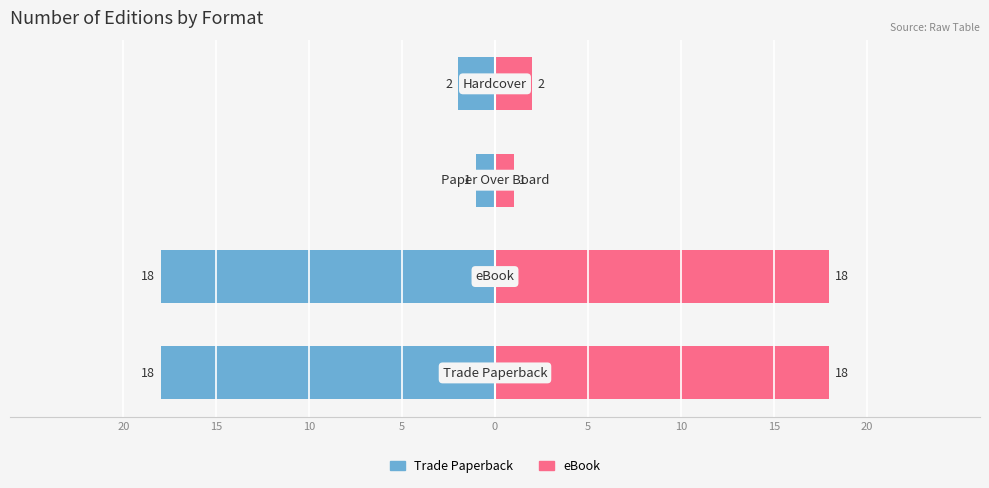

How many data points in Trade Paperback are less than -2?

2